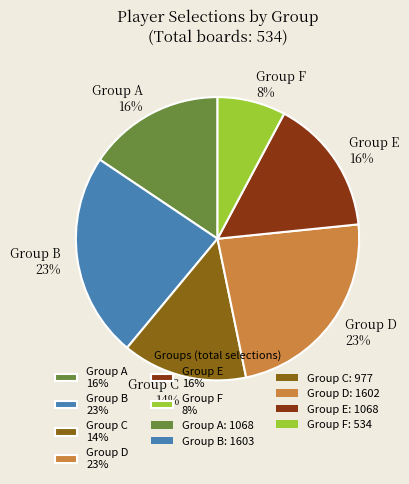

How many slices are in this pie chart?

6